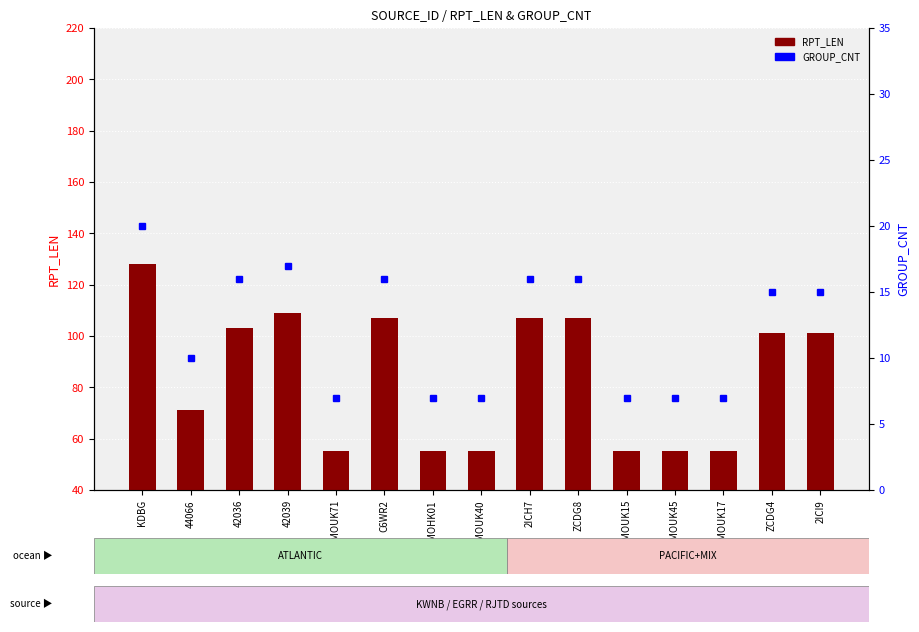

What is the sum of all GROUP_CNT values?

183